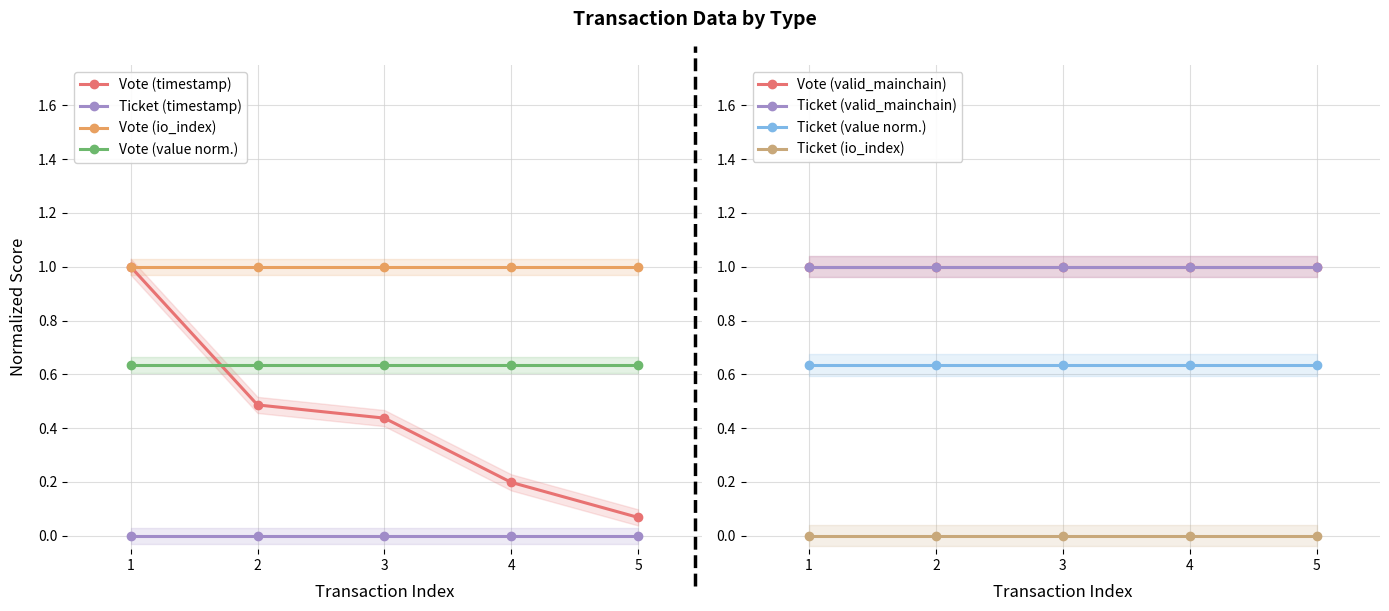

What is the average value?

0.4